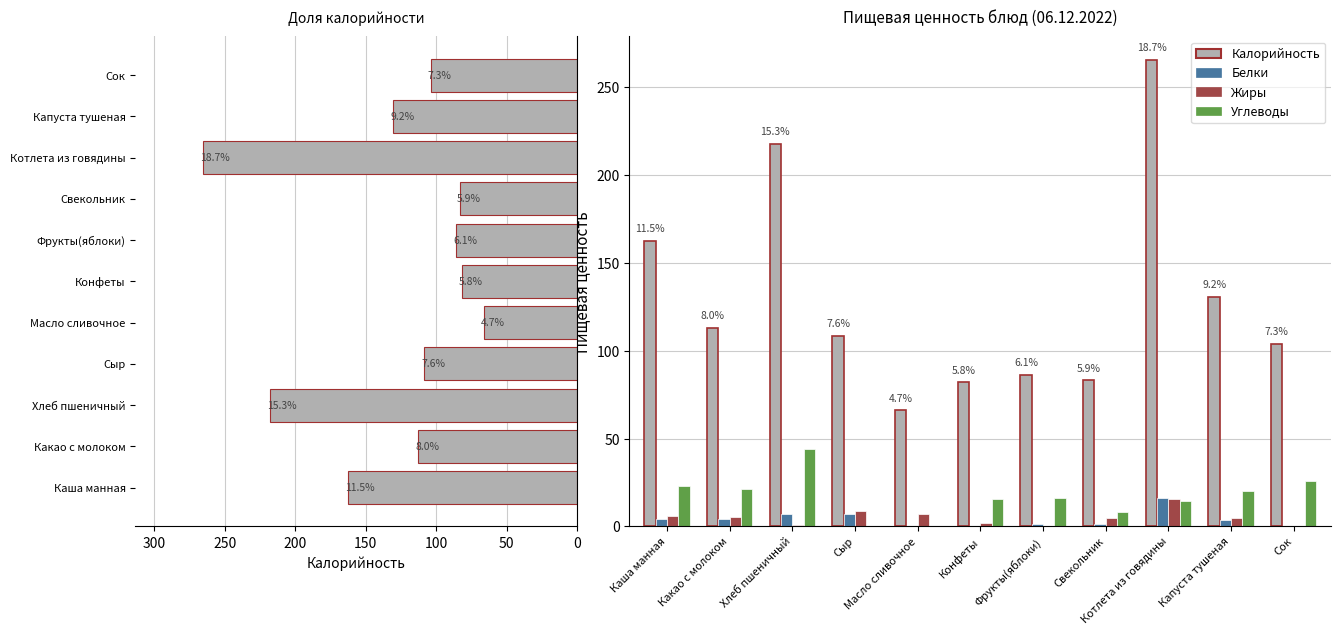

What is the sum of the Калорийность values at Какао с молоком and Хлеб пшеничный?

330.8